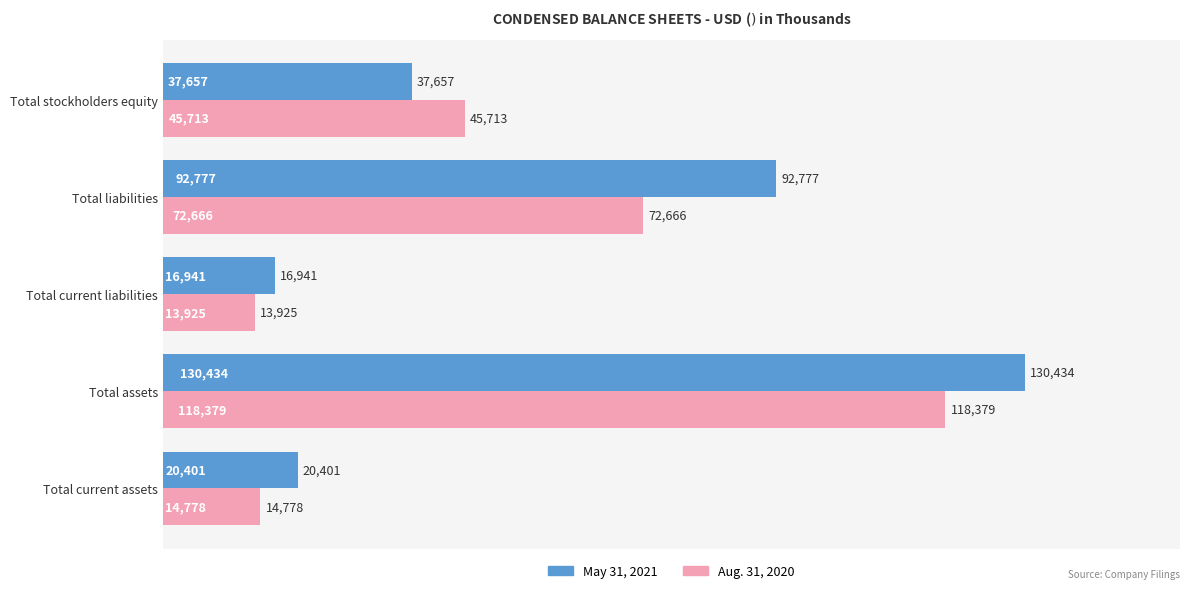

What is the sum of the May 31, 2021 values at Total stockholders equity and Total liabilities?

130434